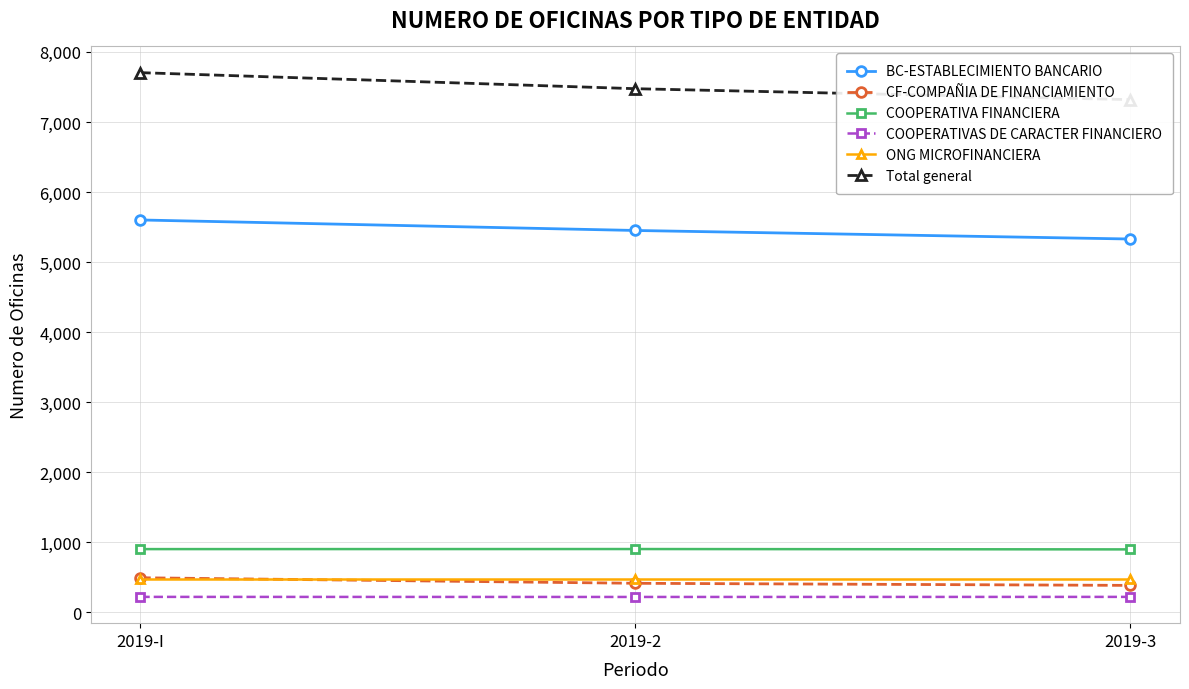

Which series changed the most between 2019-2 and 2019-3?

Total general